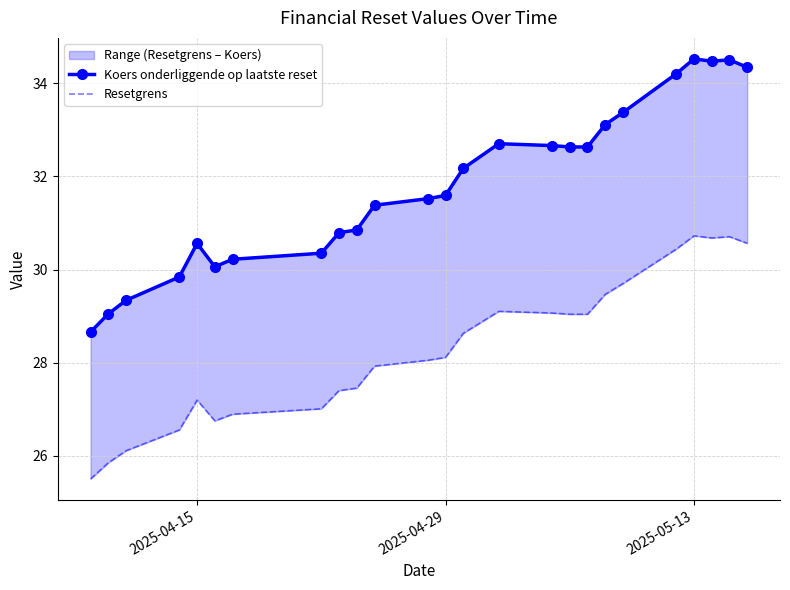

What is the difference between the second highest and minimum values in the Koers onderliggende op laatste reset series?

5.8